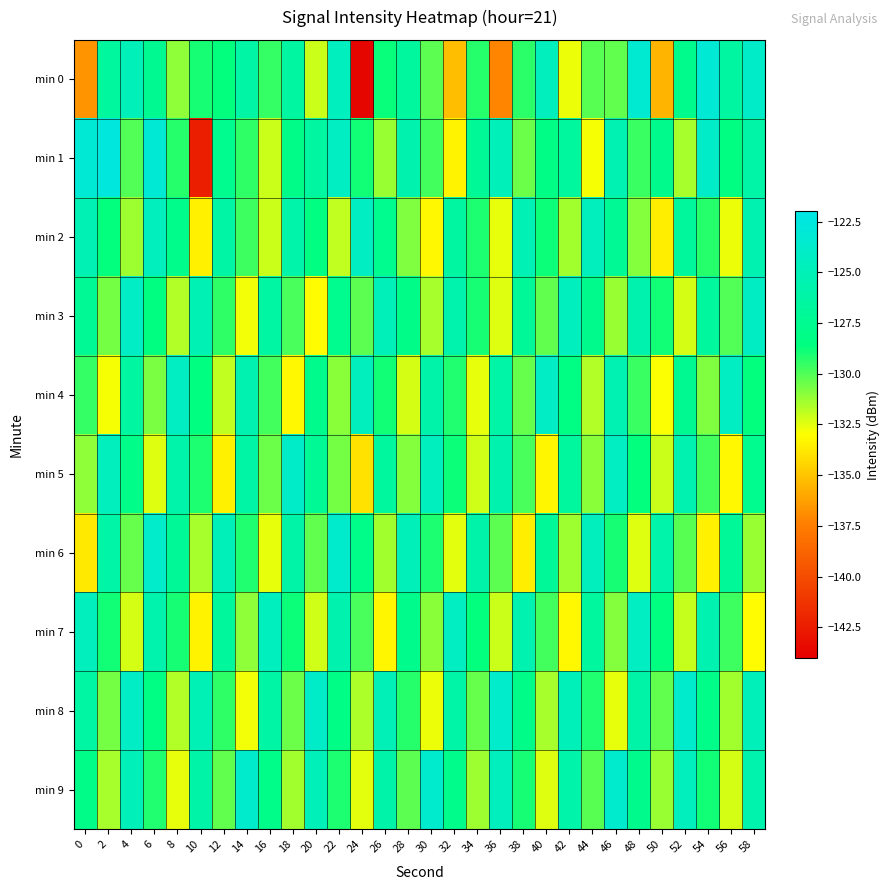

What is the total value across all series at 26?

-1283.5